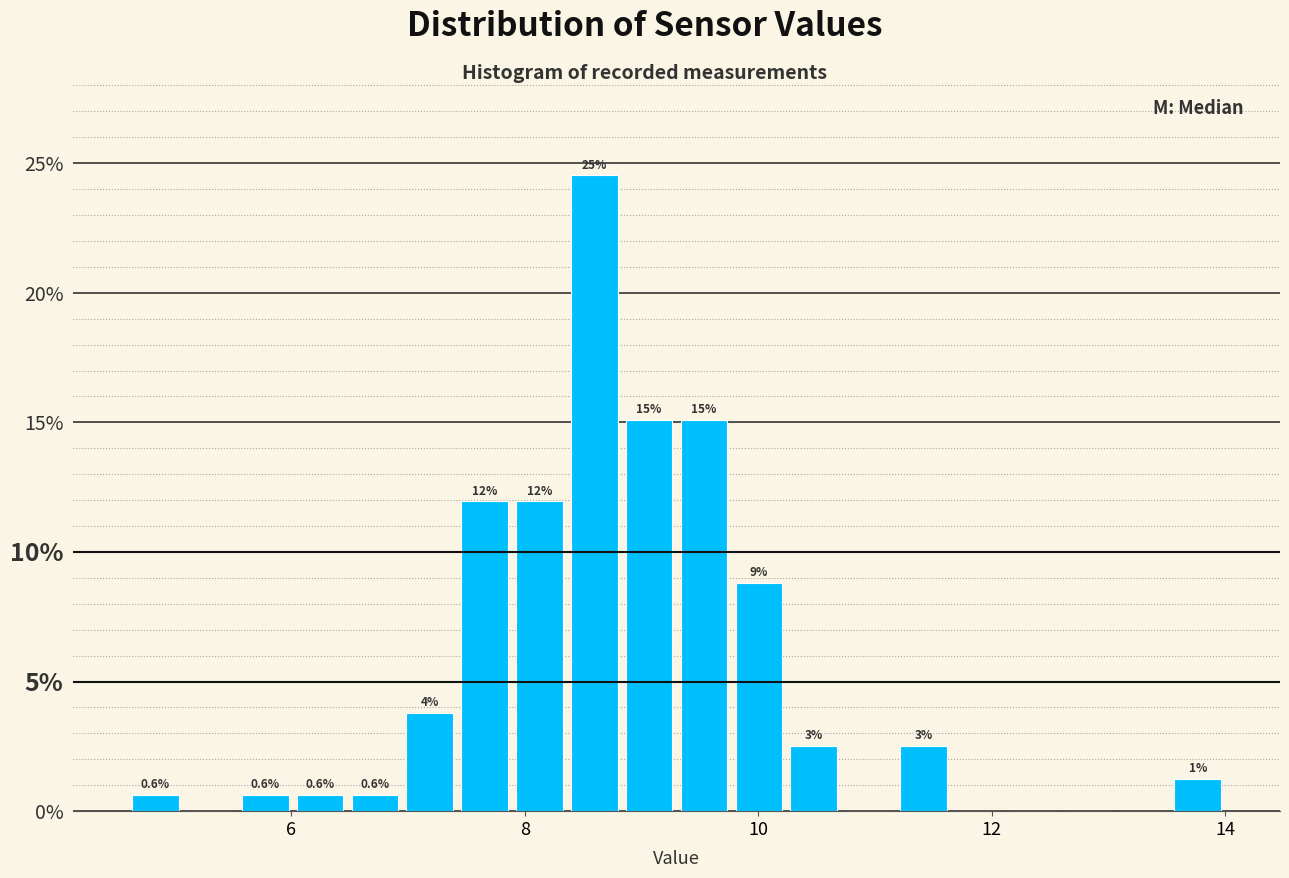

Read against the x-axis, roughly where is the centre of the tallest bar?

8.6